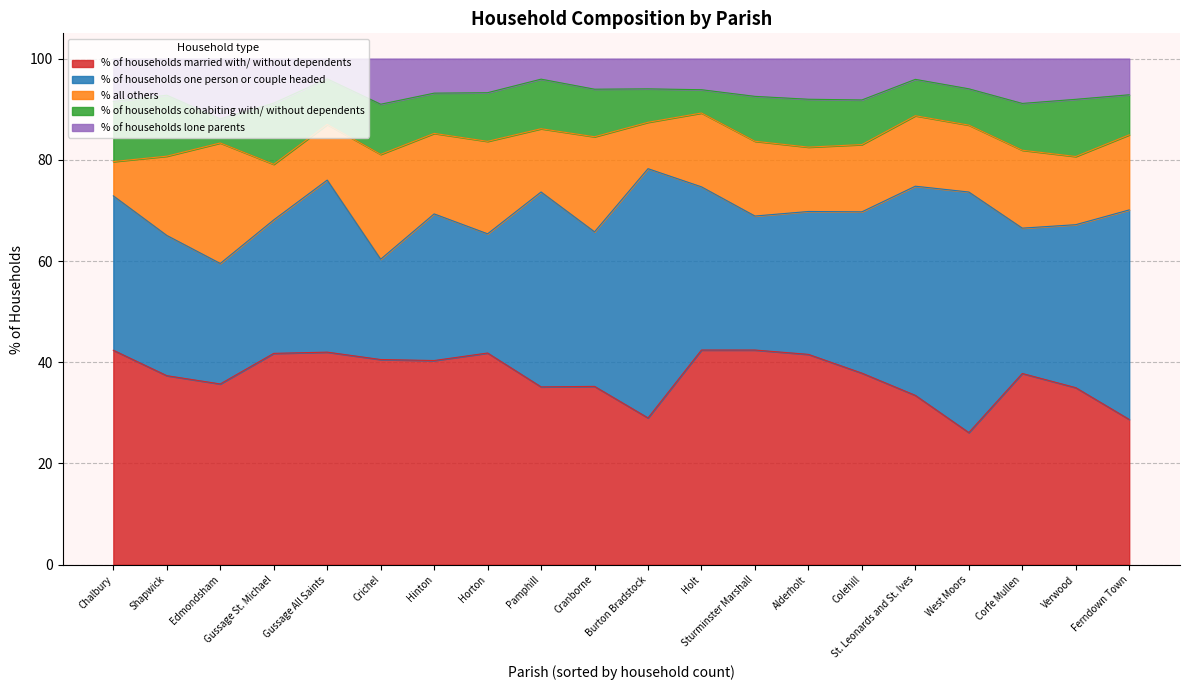

Where does the % of households married with/ without dependents series first go above 37?

Chalbury